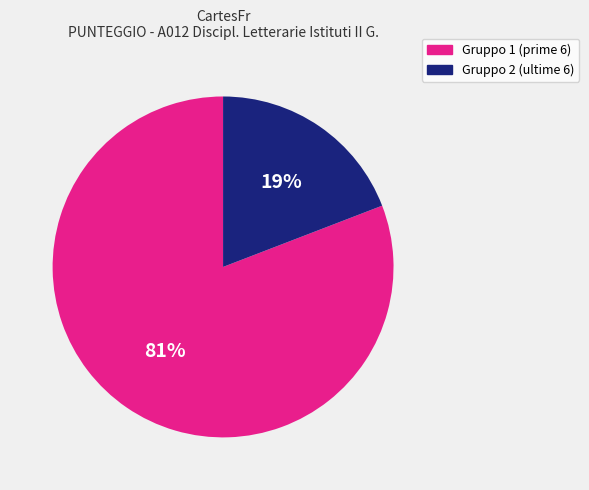

To the nearest percent, what is the average slice percentage?

50%